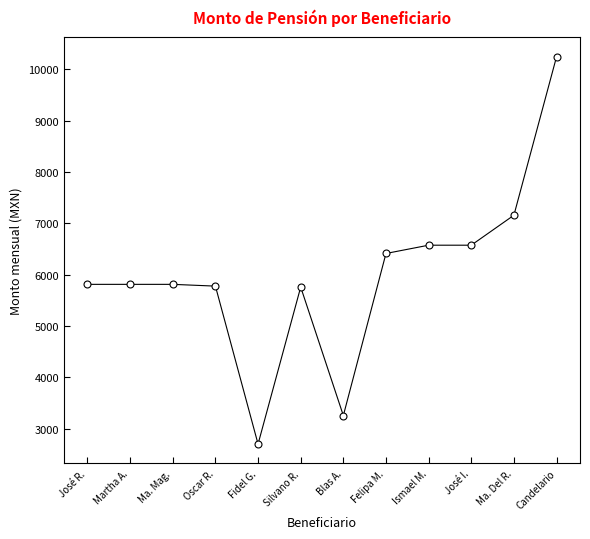

What is the value of the 10th point from the left?

6576.2